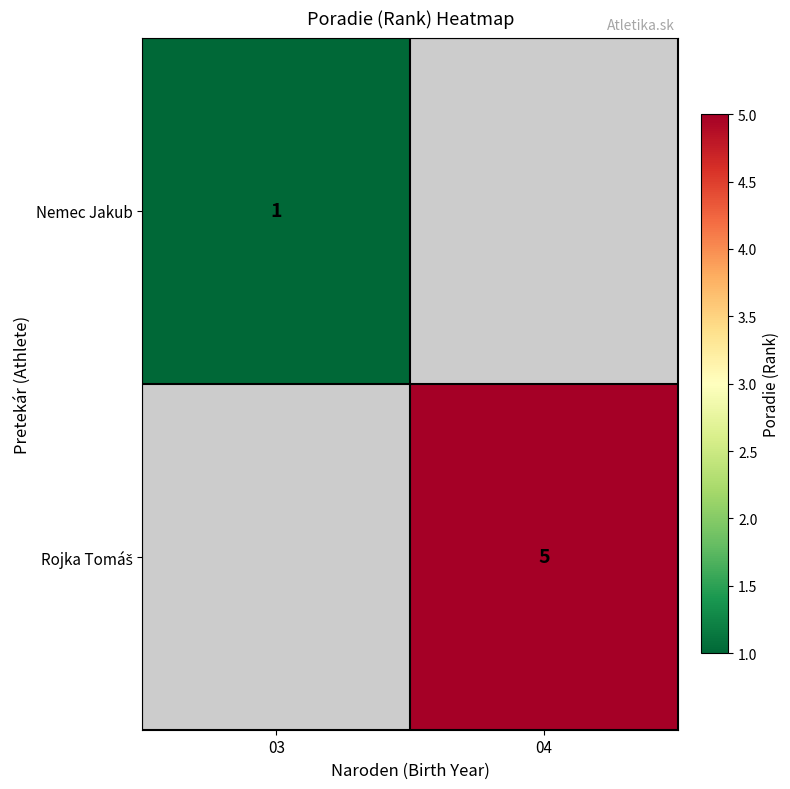

Is it true that Nemec Jakub equals 1 at 03?

True